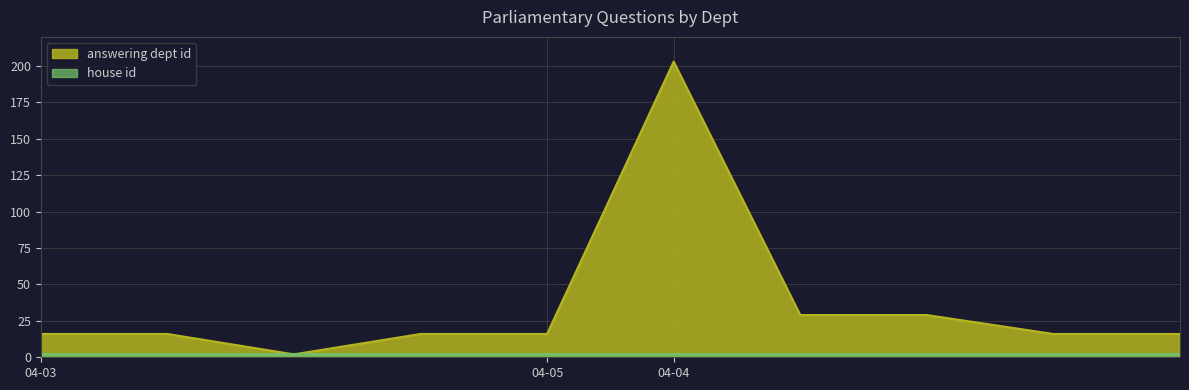

The value of answering dept id at 04-05 is 16. True or false?

True